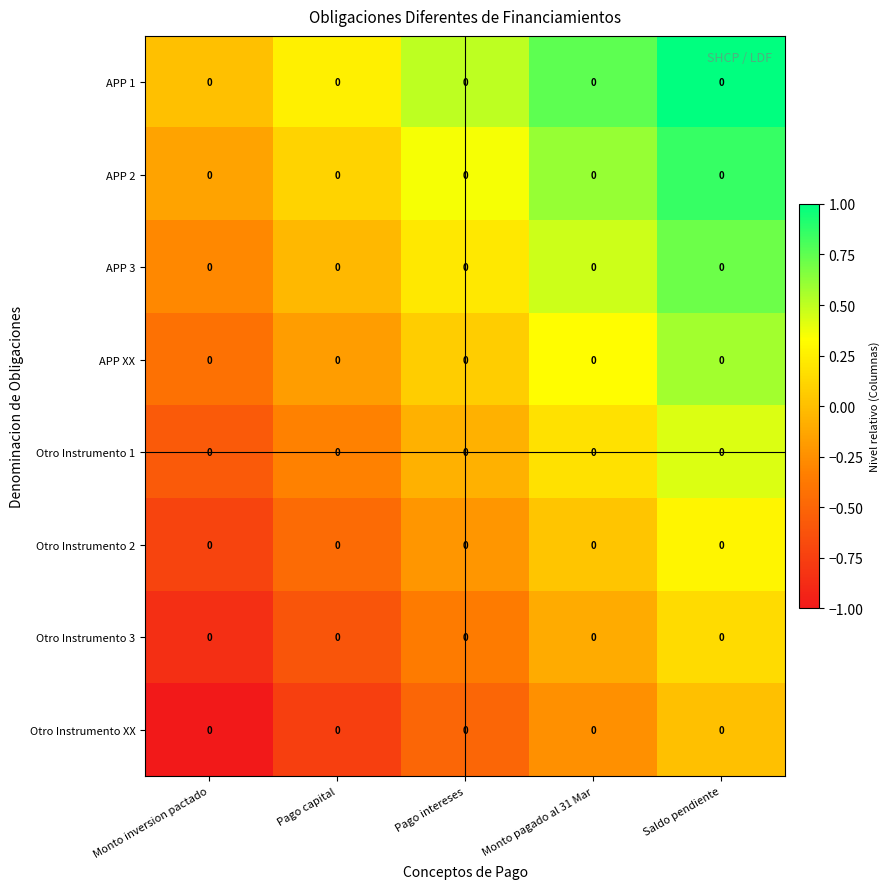

The value of Otro Instrumento 1 at Pago intereses is -0.1. True or false?

True